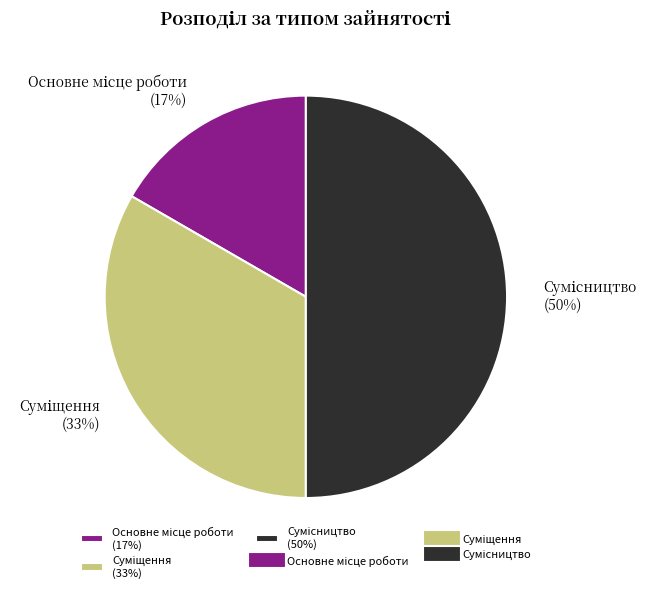

To the nearest percent, what is the average slice percentage?

33%